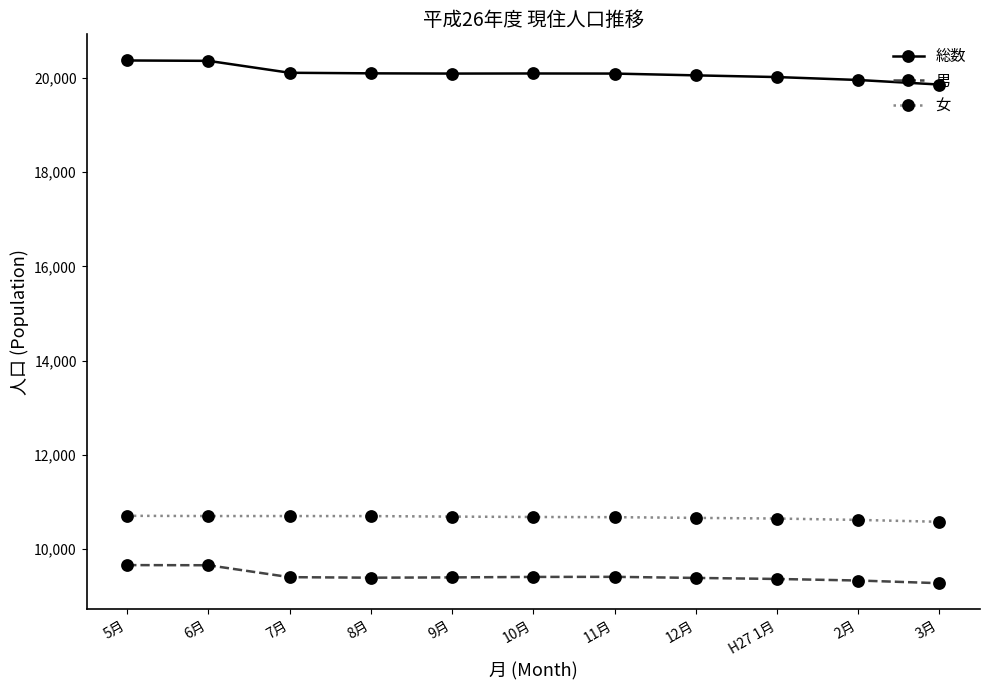

What is the value of the 女 point at the 2nd from the left?

10703